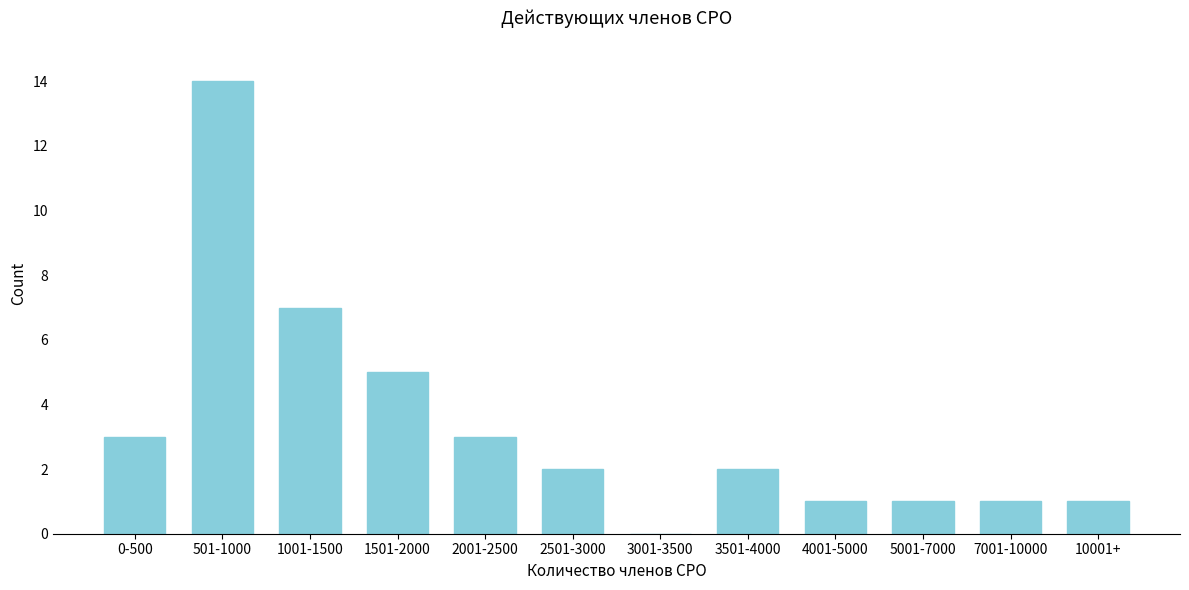

Reading left to right, transcribe all the data shown in this chart.

0-500=3	501-1000=14	1001-1500=7	1501-2000=5	2001-2500=3	2501-3000=2	3001-3500=0	3501-4000=2	4001-5000=1	5001-7000=1	7001-10000=1	10001+=1